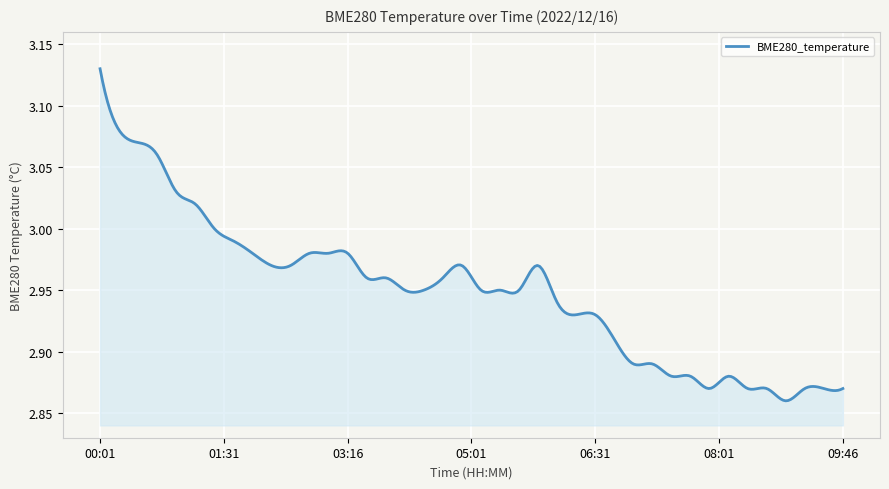

What is the difference between the maximum and minimum values?

0.3